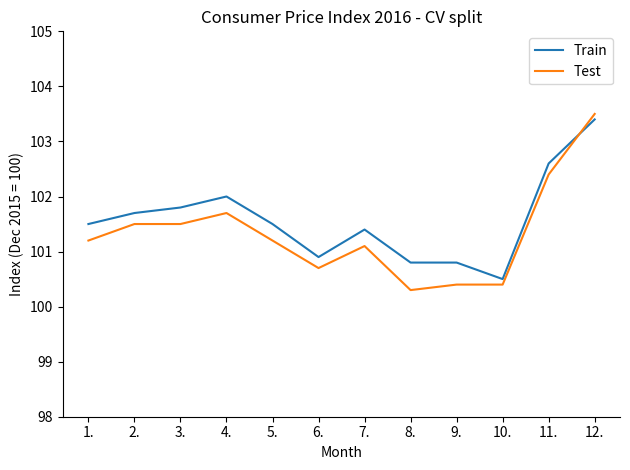

Is it true that Train equals 102.0 at 4.?

True